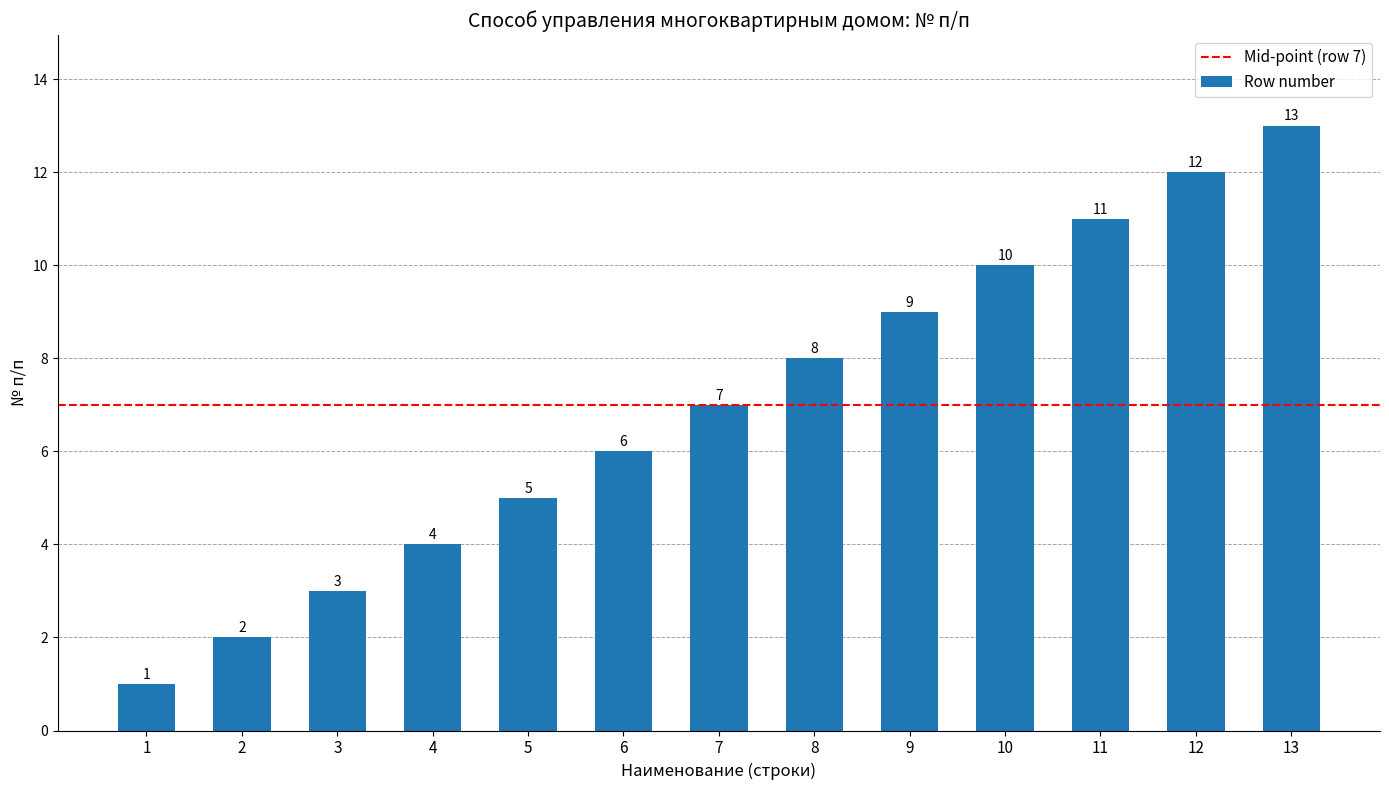

Reading right to left, what are all the values shown in this chart?

13	12	11	10	9	8	7	6	5	4	3	2	1